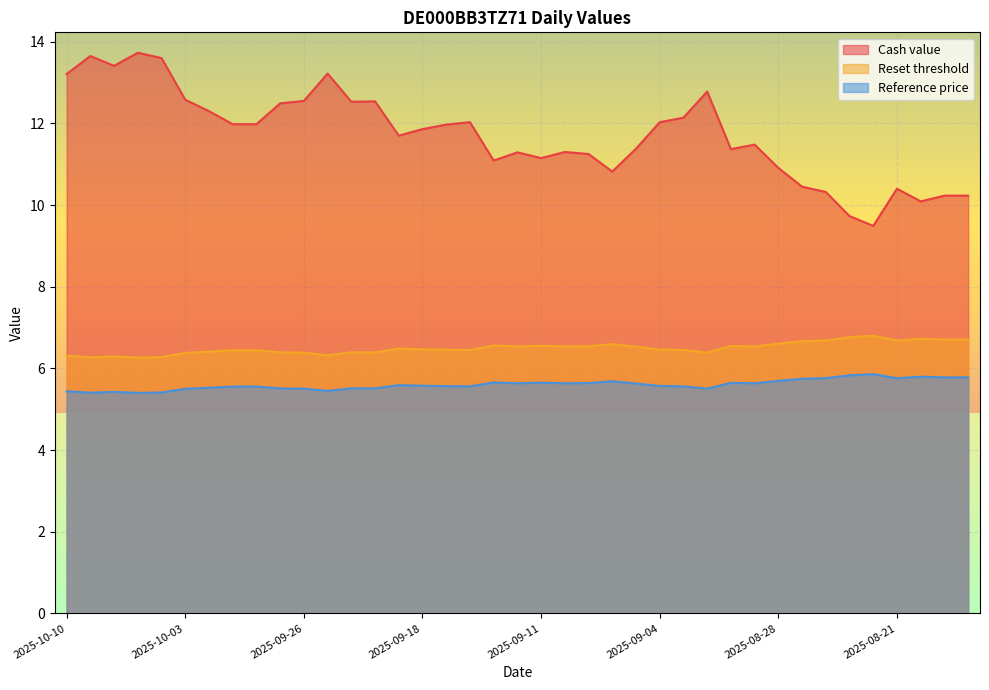

What is the sum of all Cash value values?

457.3